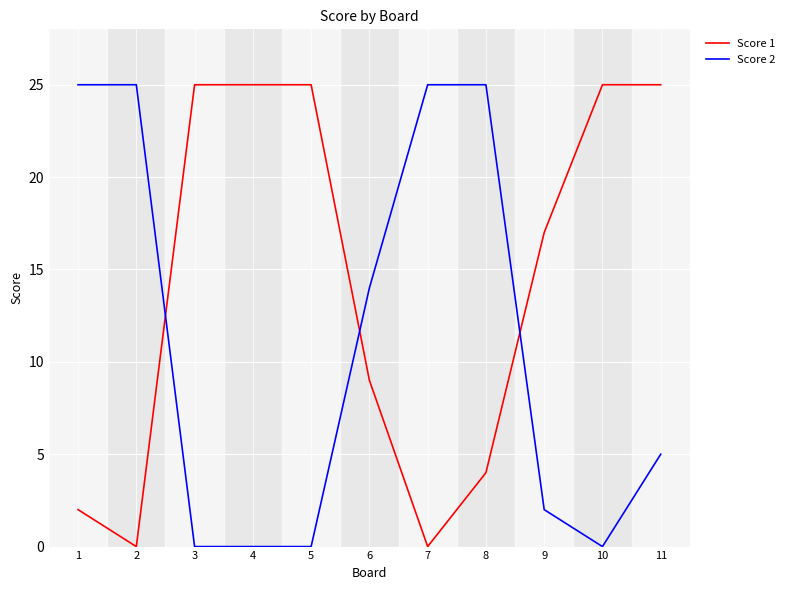

What is the difference between the highest and lowest values at 3?

25